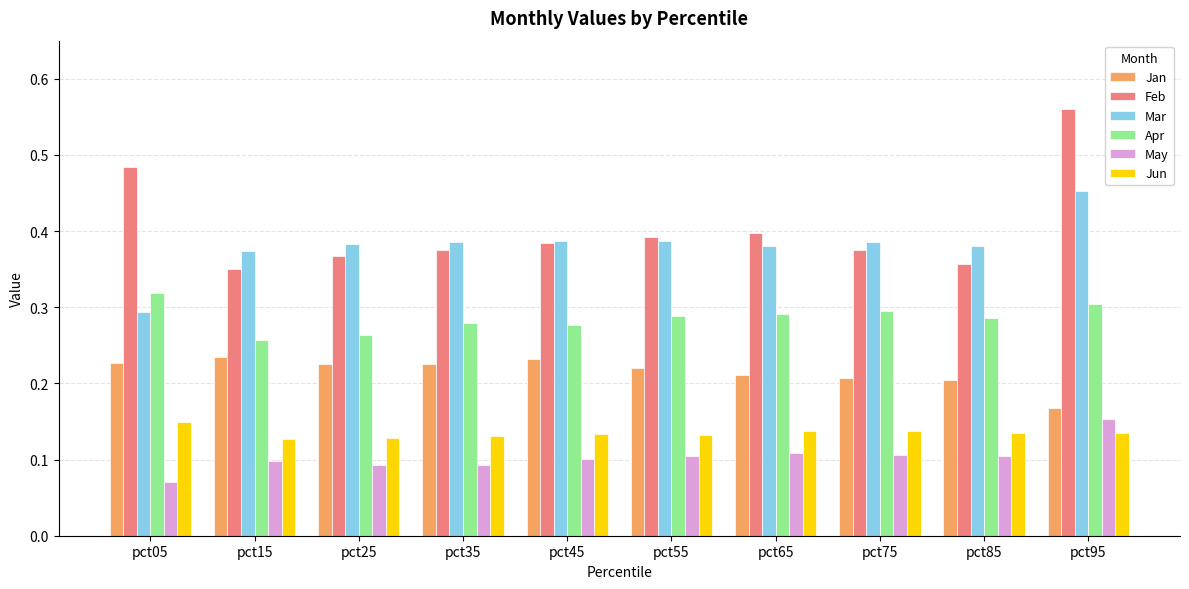

What are all the series names shown in the legend?

Jan, Feb, Mar, Apr, May, Jun